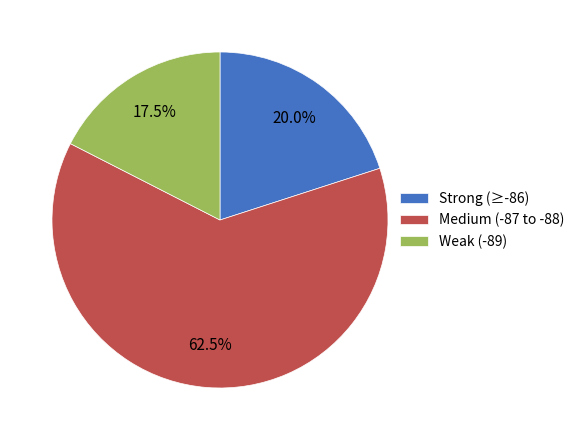

Which slice is the smallest?

Weak (-89)